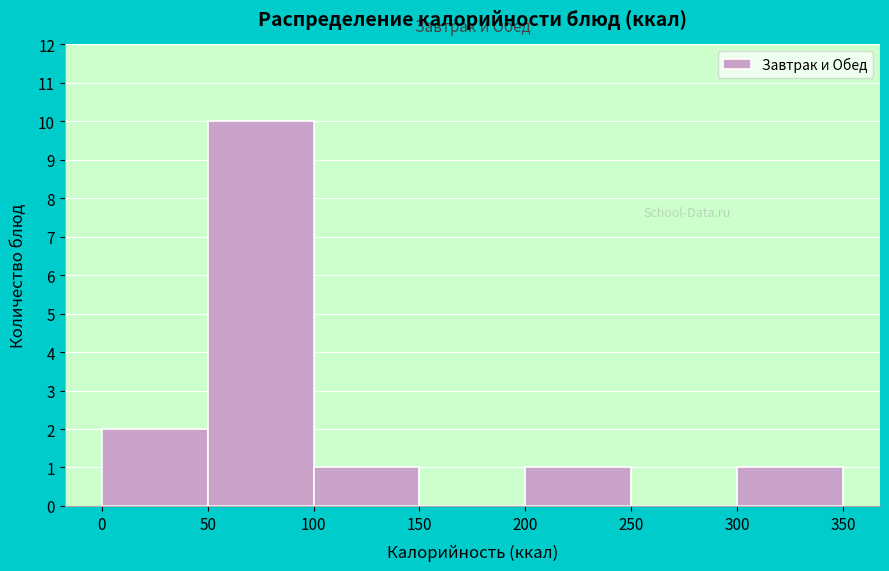

Reading left to right, transcribe this chart: for each bar, give the range it covers on the x-axis and its height. The values are not printed on the chart, so give them approximately, as read against the axis.

0 to 50: 2
50 to 100: 10
100 to 150: 1
150 to 200: 0
200 to 250: 1
250 to 300: 0
300 to 350: 1